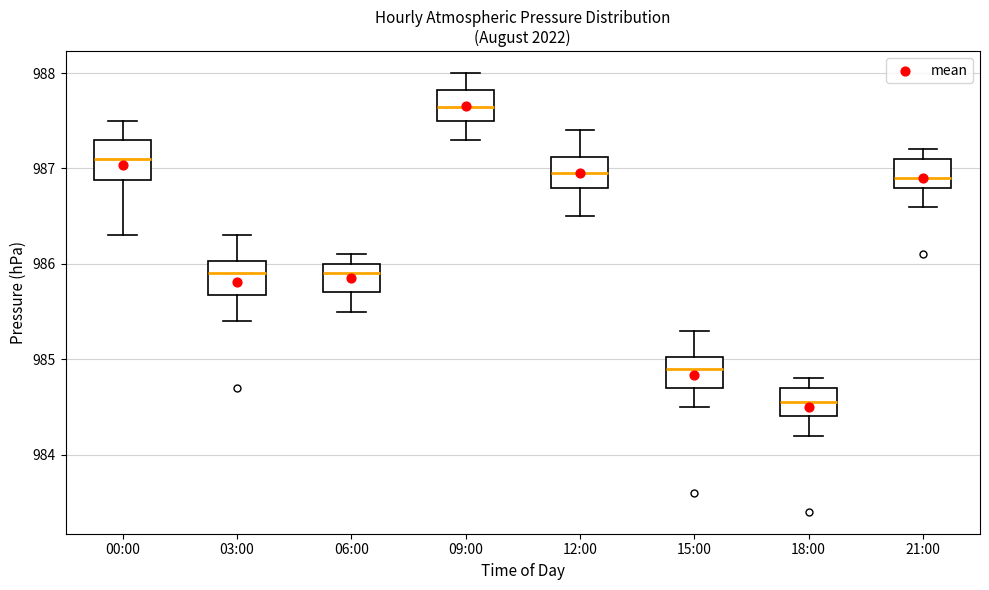

Reading left to right, read every box against the y-axis: the position of its median line, the range the box covers, and the ends of its whiskers. The values are not printed on the chart, so give them approximately, as read against the axis.

00:00: median 987.1, box 986.9 to 987.3, whiskers 986.3 to 987.5
03:00: median 985.9, box 985.7 to 986.0, whiskers 985.4 to 986.3
06:00: median 985.9, box 985.7 to 986.0, whiskers 985.5 to 986.1
09:00: median 987.7, box 987.5 to 987.8, whiskers 987.3 to 988.0
12:00: median 987.0, box 986.8 to 987.1, whiskers 986.5 to 987.4
15:00: median 984.9, box 984.7 to 985.0, whiskers 984.5 to 985.3
18:00: median 984.6, box 984.4 to 984.7, whiskers 984.2 to 984.8
21:00: median 986.9, box 986.8 to 987.1, whiskers 986.6 to 987.2